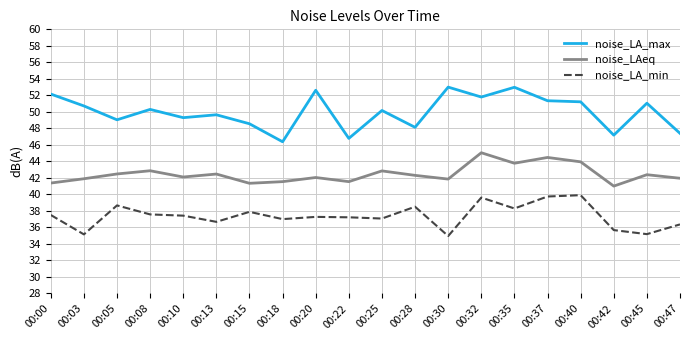

True or false: noise_LA_min and noise_LAeq cross at least once.

False